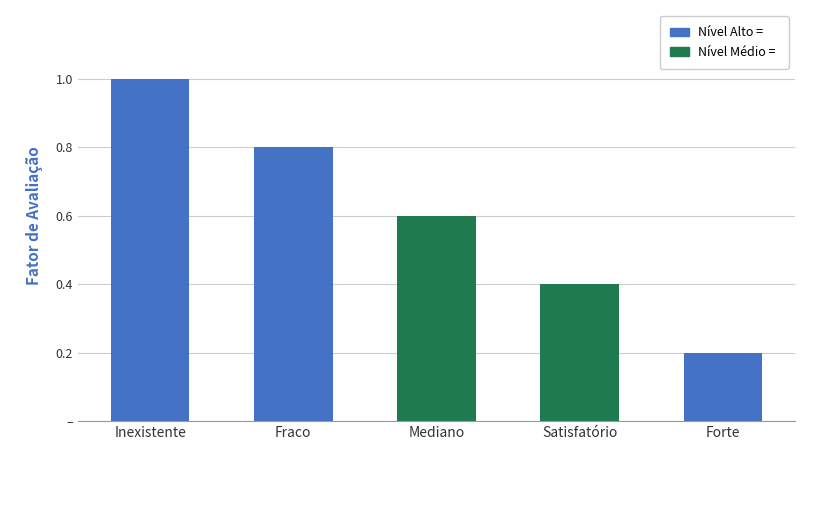

What is the greatest value displayed?

1.0